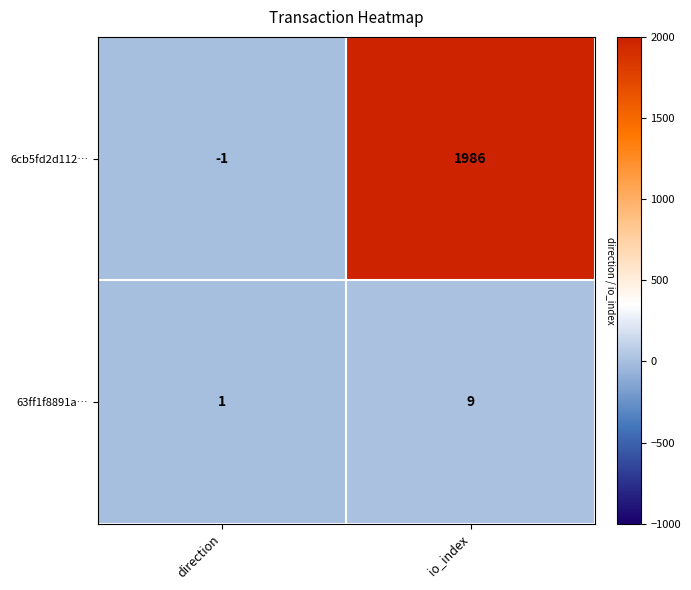

What is the sum of the 6cb5fd2d112… values at direction and io_index?

1985